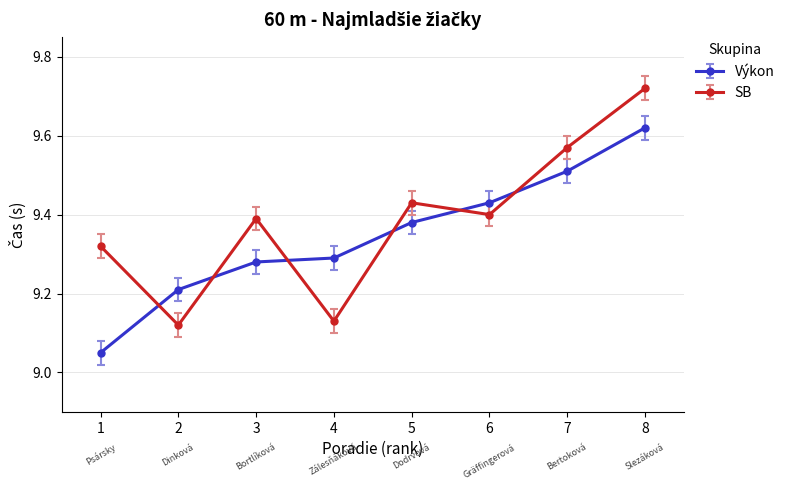

Where do SB and Výkon first cross each other?

1 and 2